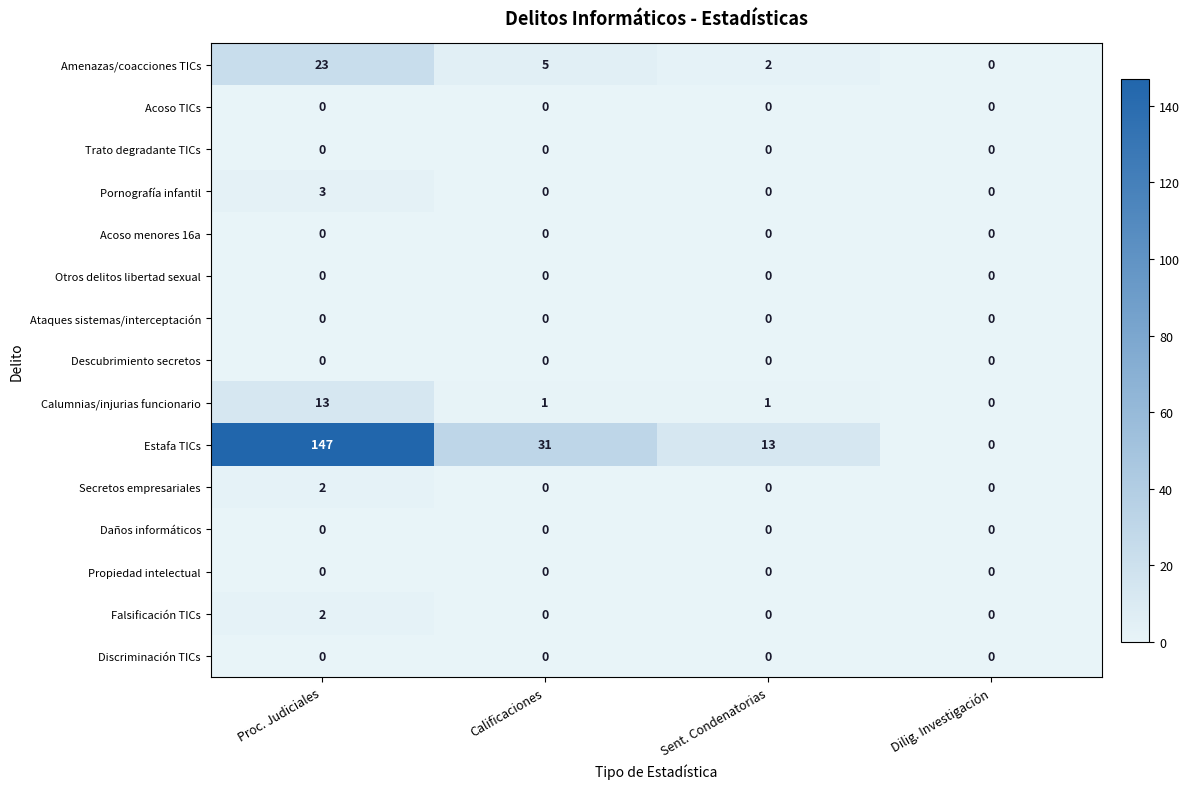

Is the value of Calumnias/injurias funcionario at Sent. Condenatorias greater than the value of Acoso TICs at Calificaciones?

Yes